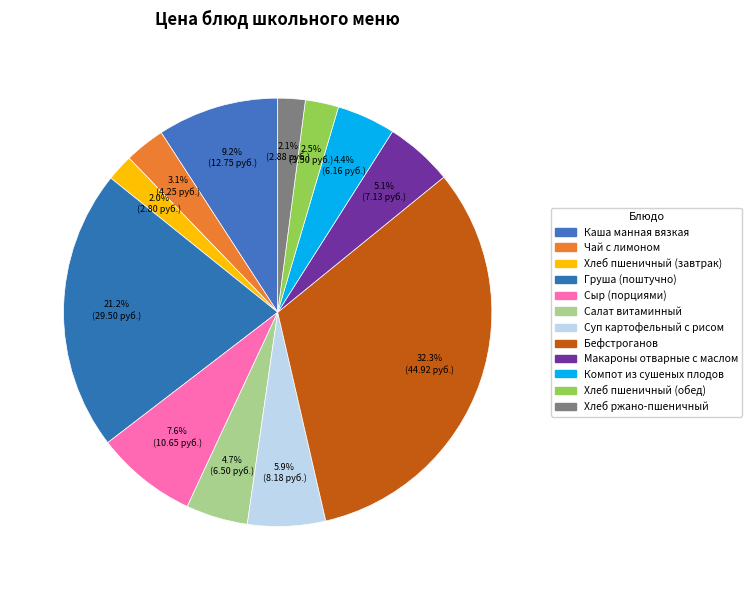

Count the number of slices in the pie.

12